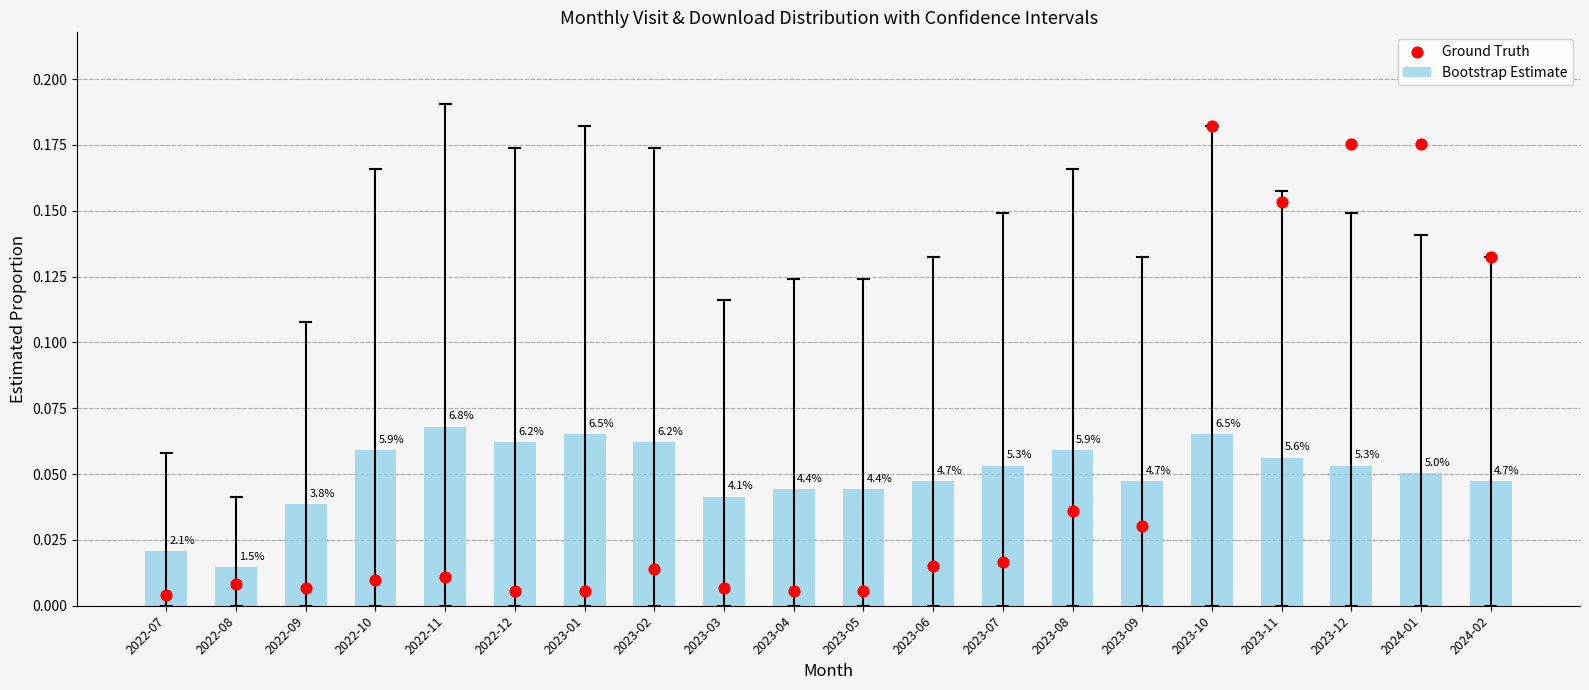

Which series has the largest Y range (max minus min)?

Ground Truth